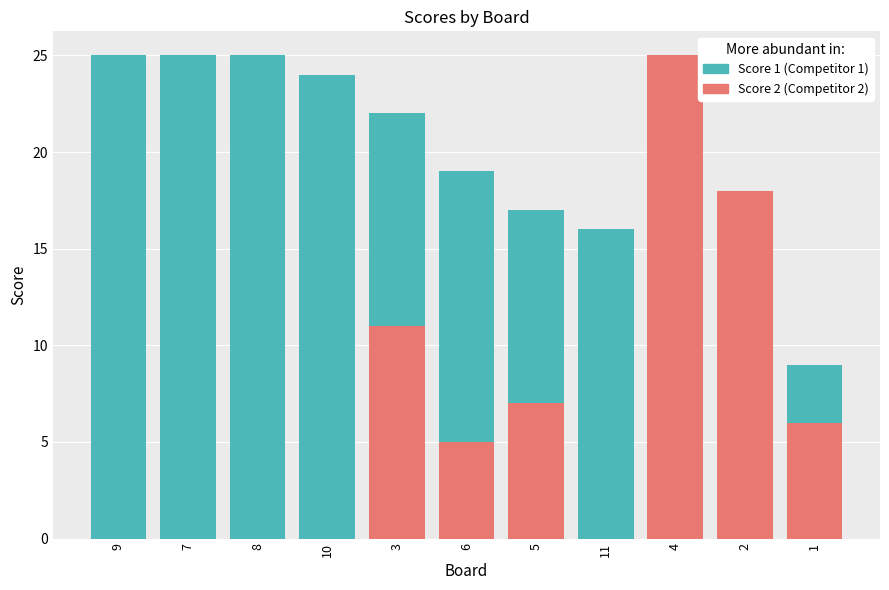

At which label does Score 1 reach its peak?

9